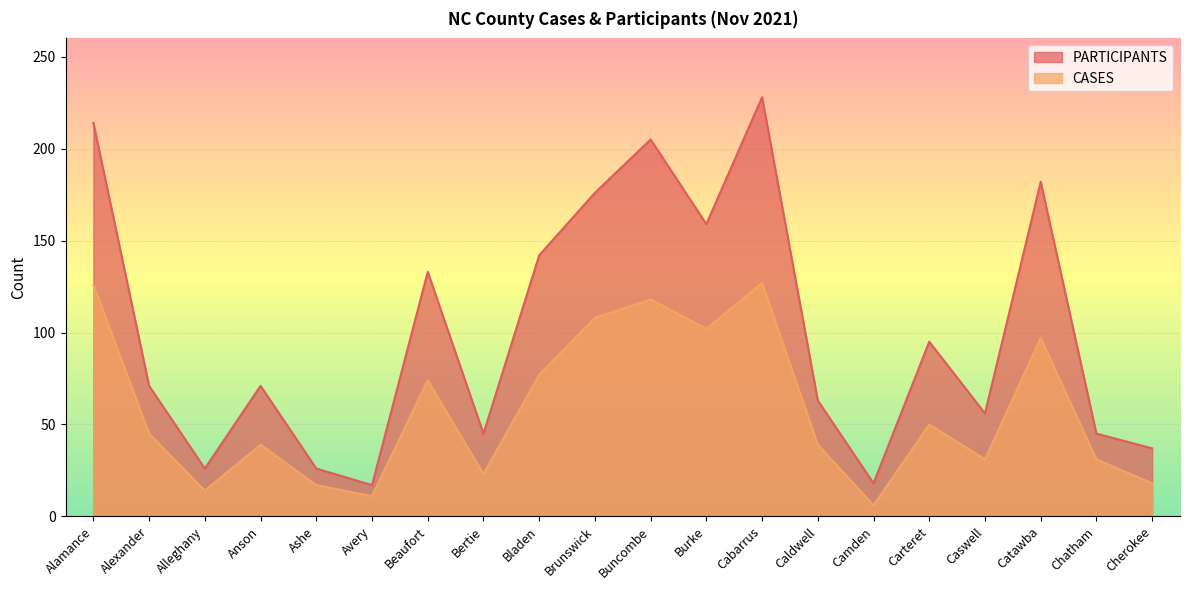

What is the spread (max minus min) of values at Burke?

57